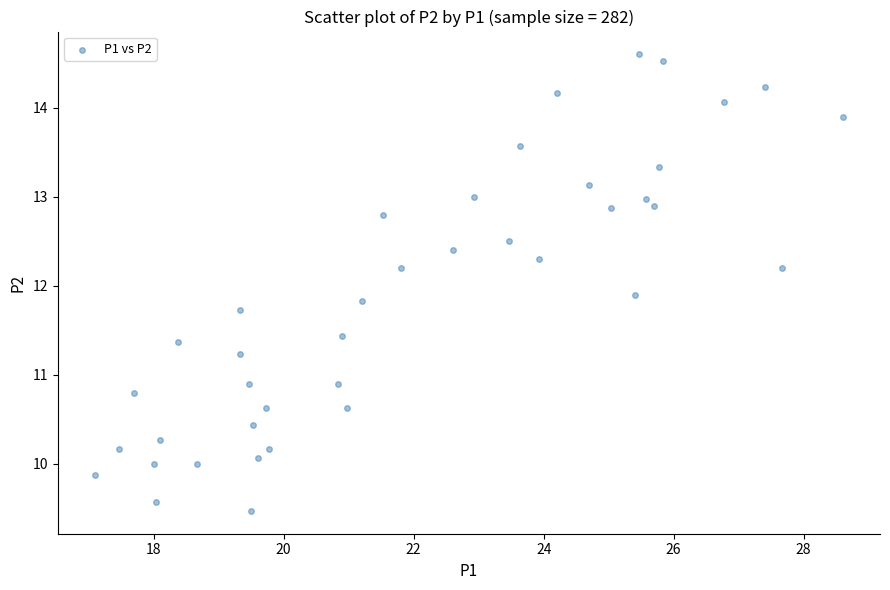

What Y value in the scatter plot is closest to 12?

11.9